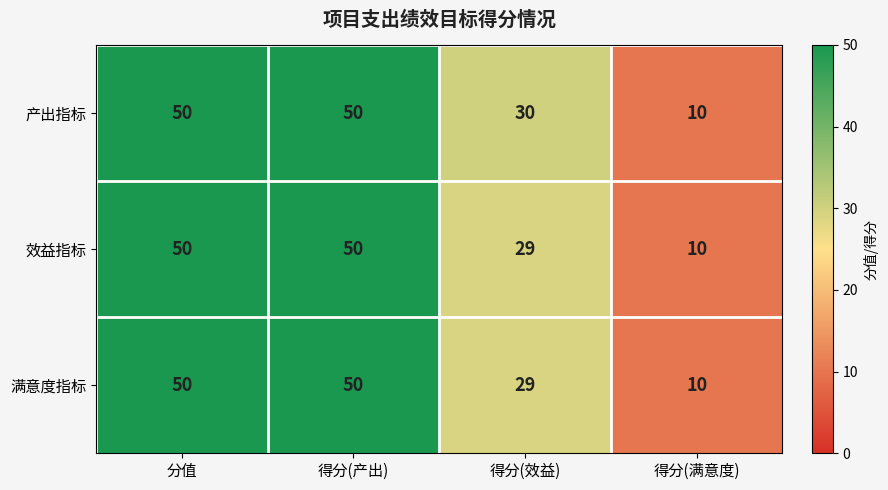

Reading left to right, list all the values displayed in this chart.

产出指标: 分值=50	得分(产出)=50	得分(效益)=30	得分(满意度)=10
效益指标: 分值=50	得分(产出)=50	得分(效益)=29	得分(满意度)=10
满意度指标: 分值=50	得分(产出)=50	得分(效益)=29	得分(满意度)=10